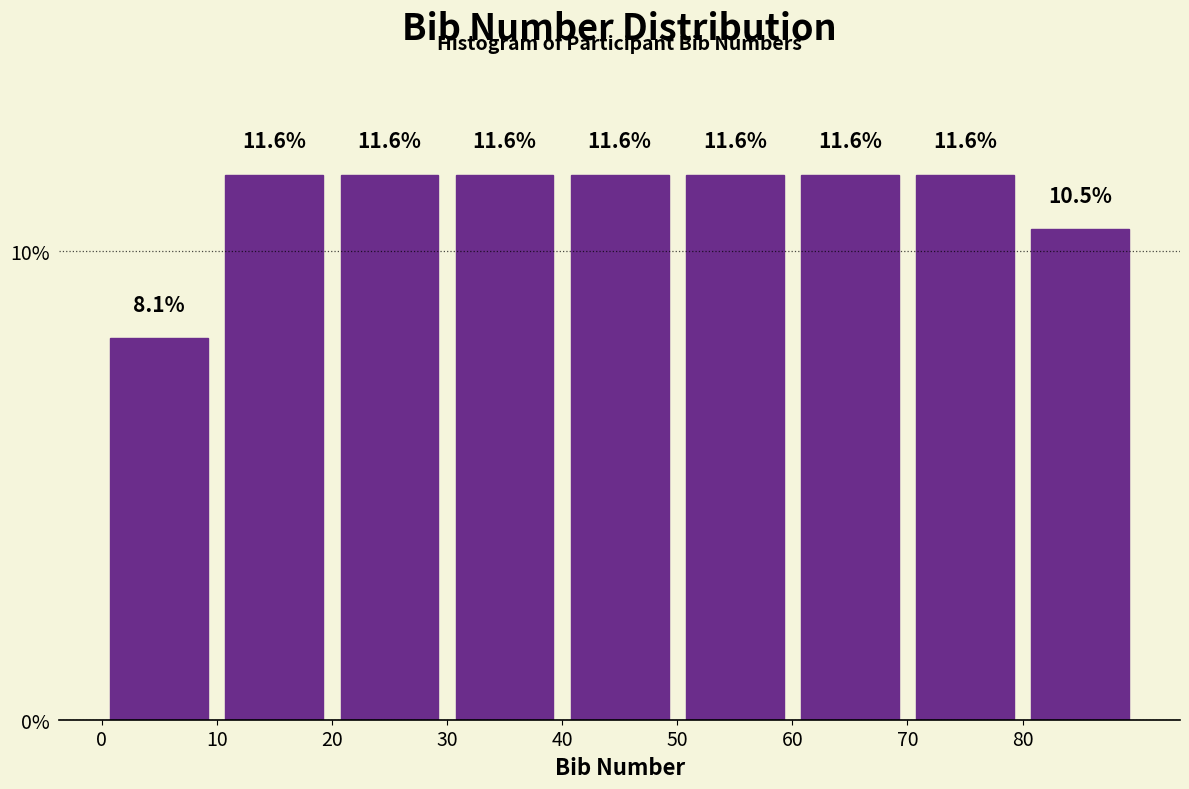

Reading left to right, transcribe this chart: for each bar, give the range it covers on the x-axis and its height.

0 to 10: 8.1
10 to 20: 11.6
20 to 30: 11.6
30 to 40: 11.6
40 to 50: 11.6
50 to 60: 11.6
60 to 70: 11.6
70 to 80: 11.6
80 to 90: 10.5